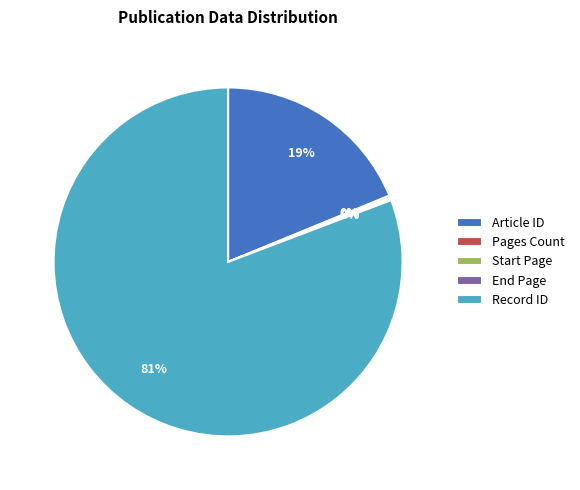

The Article ID slice represents 19% of the pie. True or false?

True